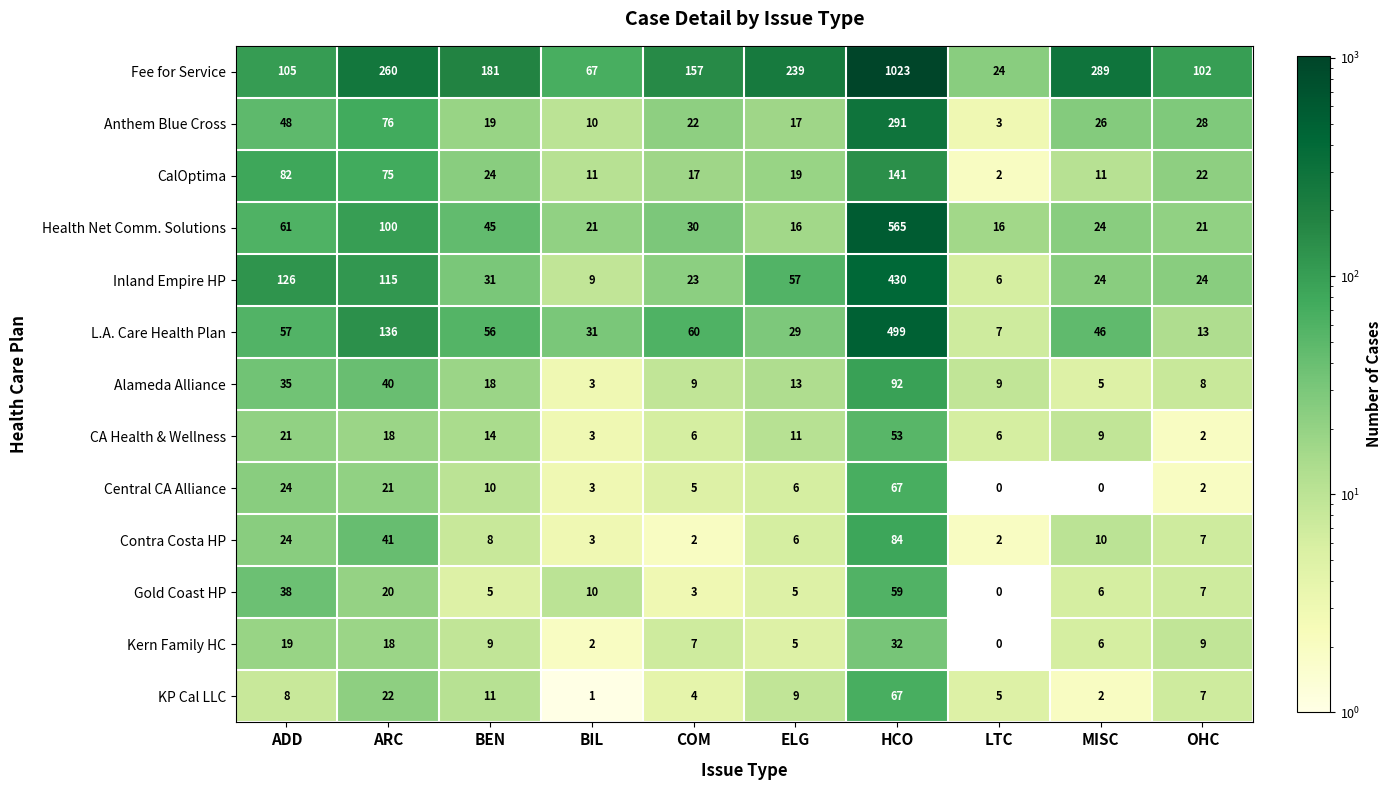

Which series has the largest total across all categories?

row_0